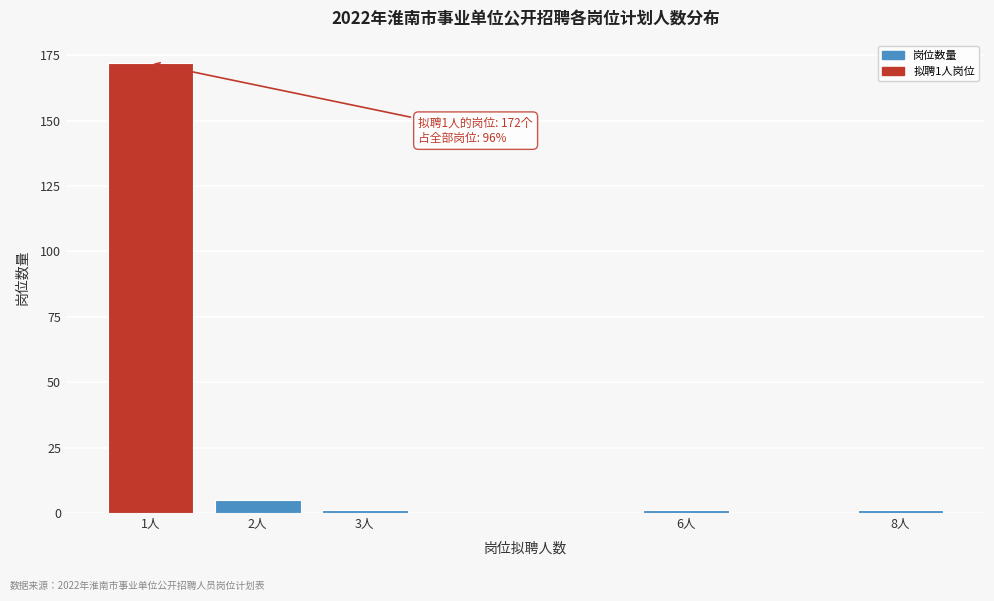

Reading left to right, transcribe all the data shown in this chart.

172	5	1	1	1